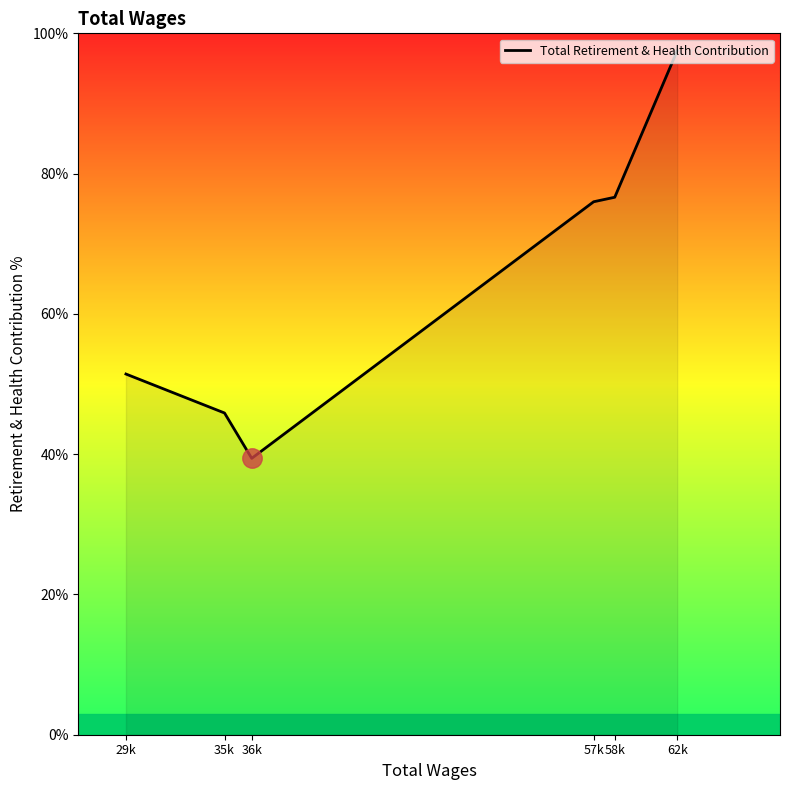

What is the sum of the values at 58k and 57k?

152.6